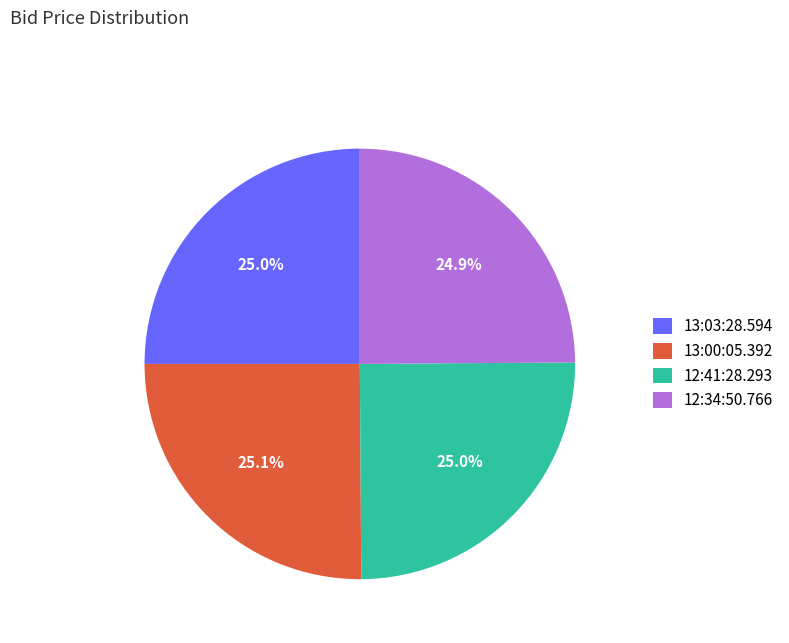

To the nearest percent, what percentage of the pie is 12:41:28.293?

25%